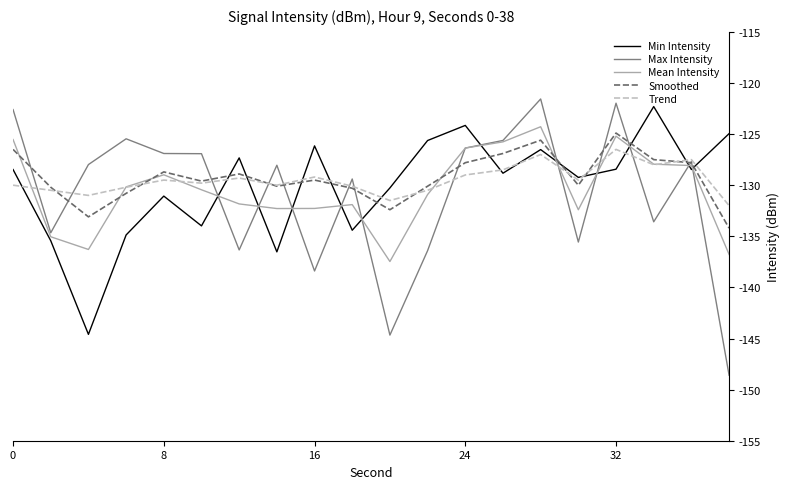

What is the lowest value of the Trend series?

-132.0